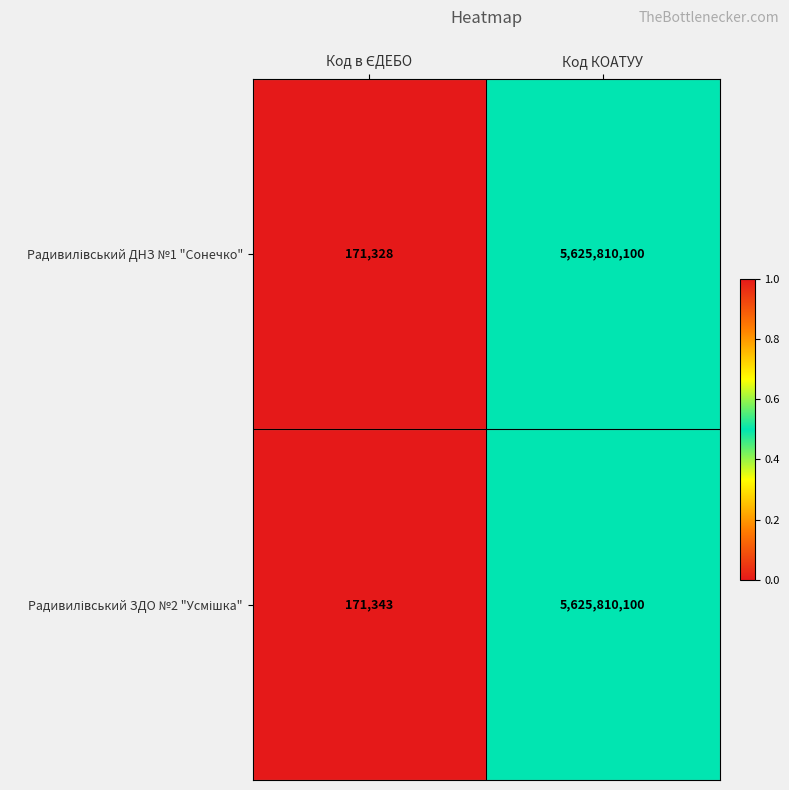

At which category is the sum across all series the highest?

Код КОАТУУ